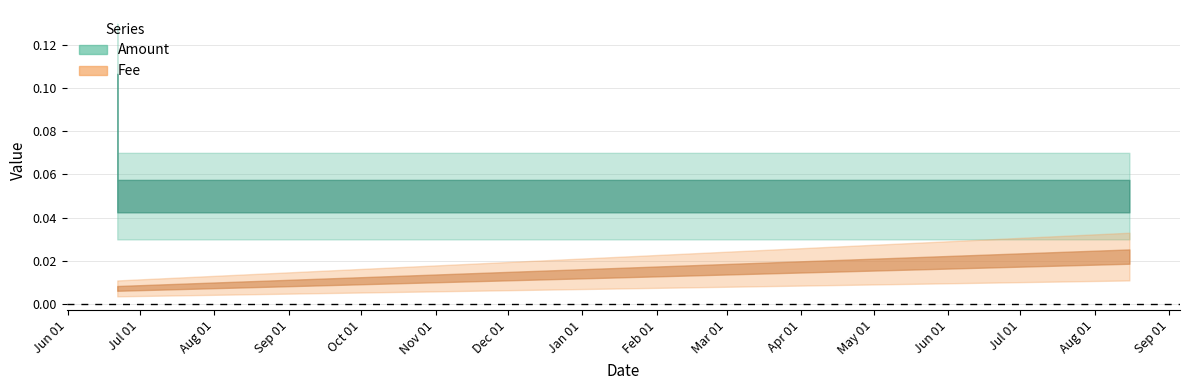

The value of Fee at 2019-06-21 14:54:57 is 0.0. True or false?

False